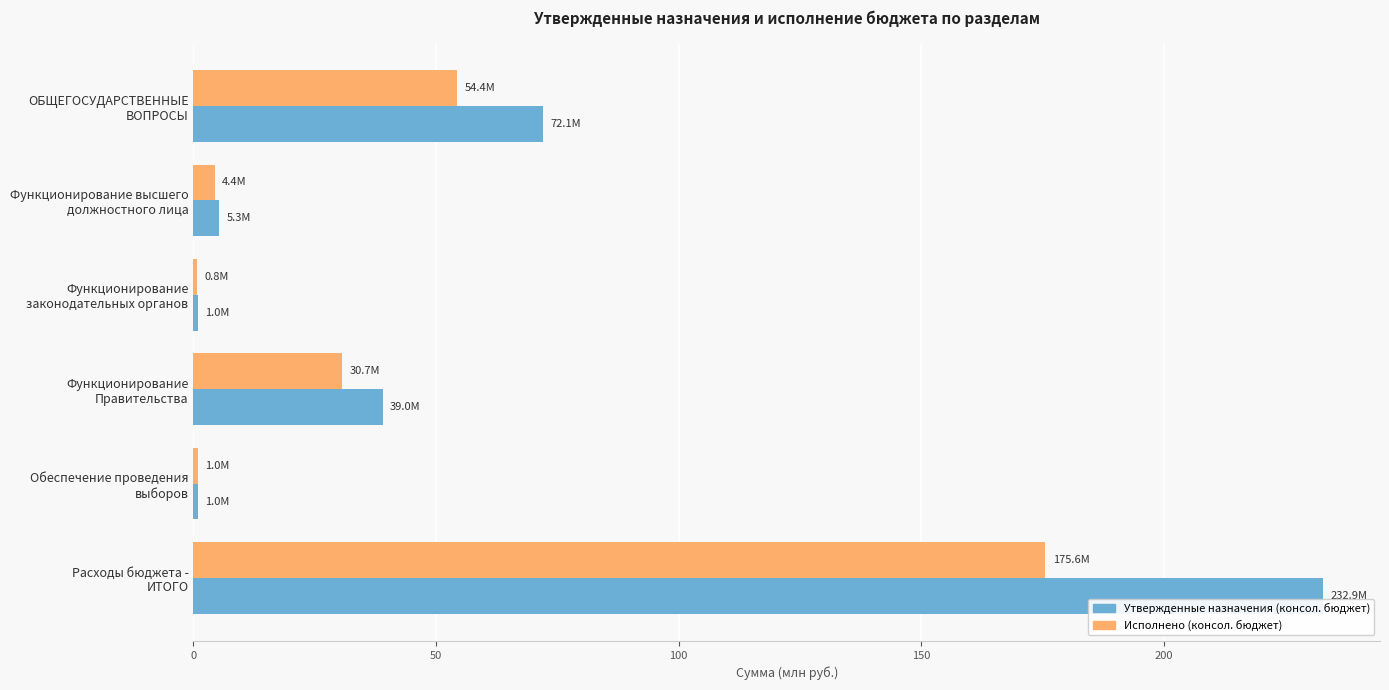

Which series has the largest range (max minus min)?

Утвержденные назначения (консол. бюджет)